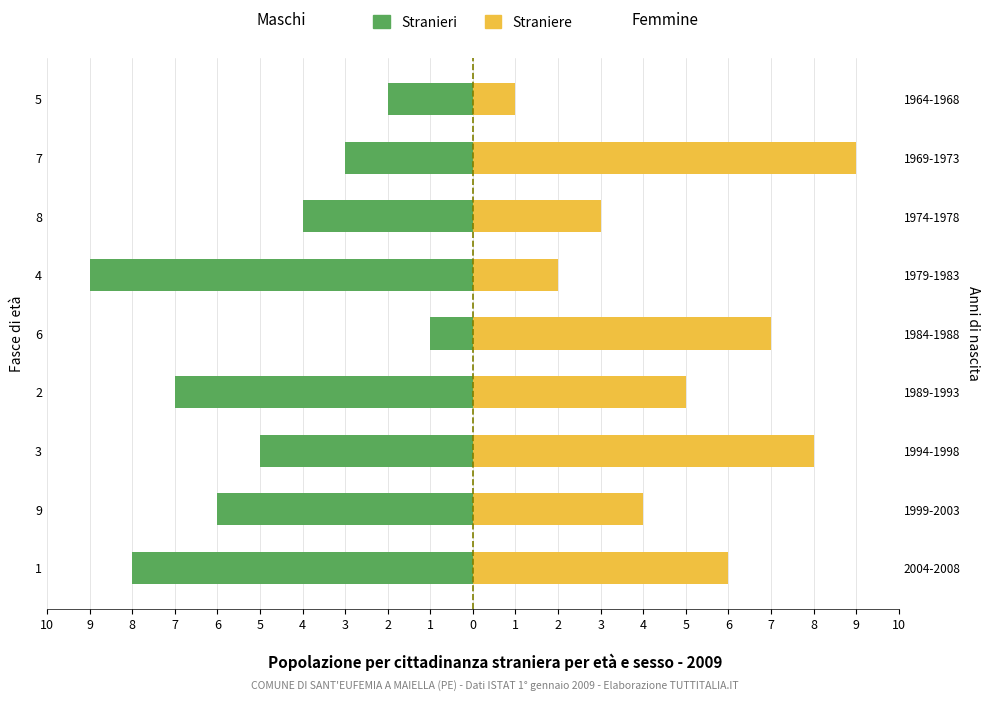

Count the Straniere values in the range 3 to 7.

5